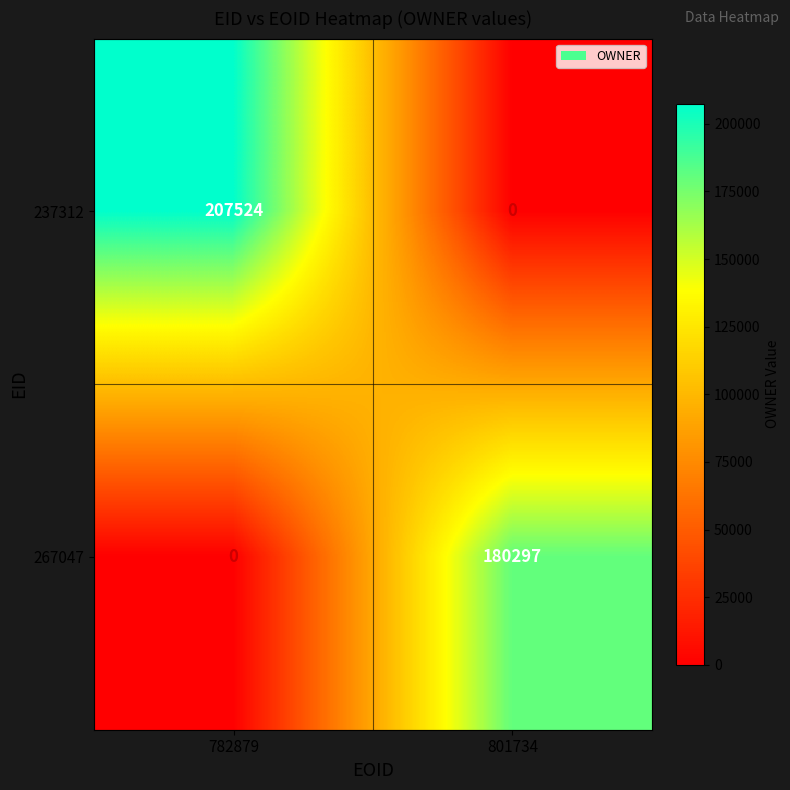

Count the 237312 values in the range 0 to 207524.

2